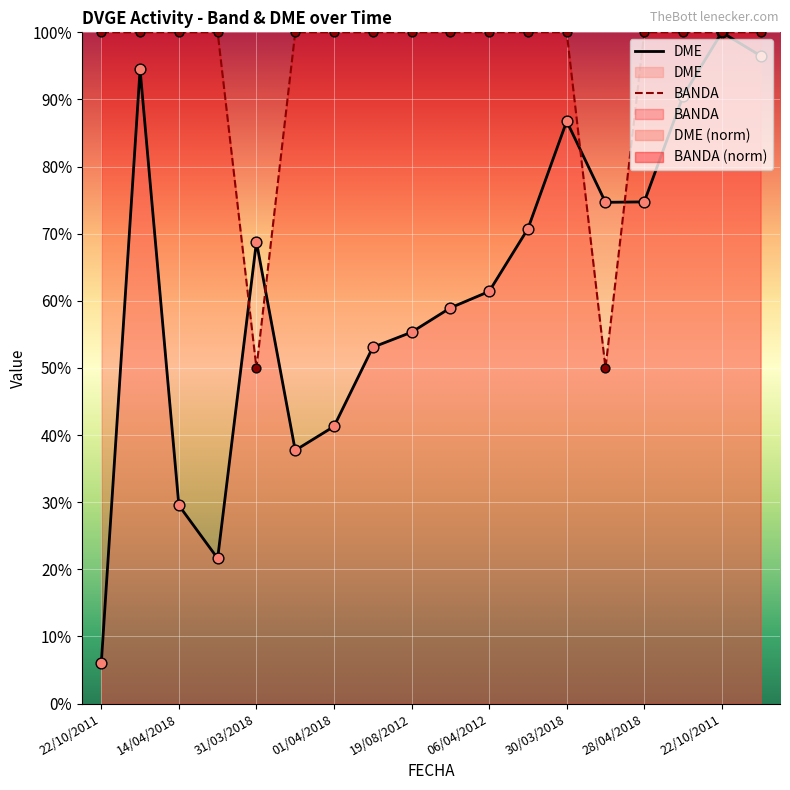

Is the value of BANDA at 12 greater than the value of DME at 14/04/2018?

Yes